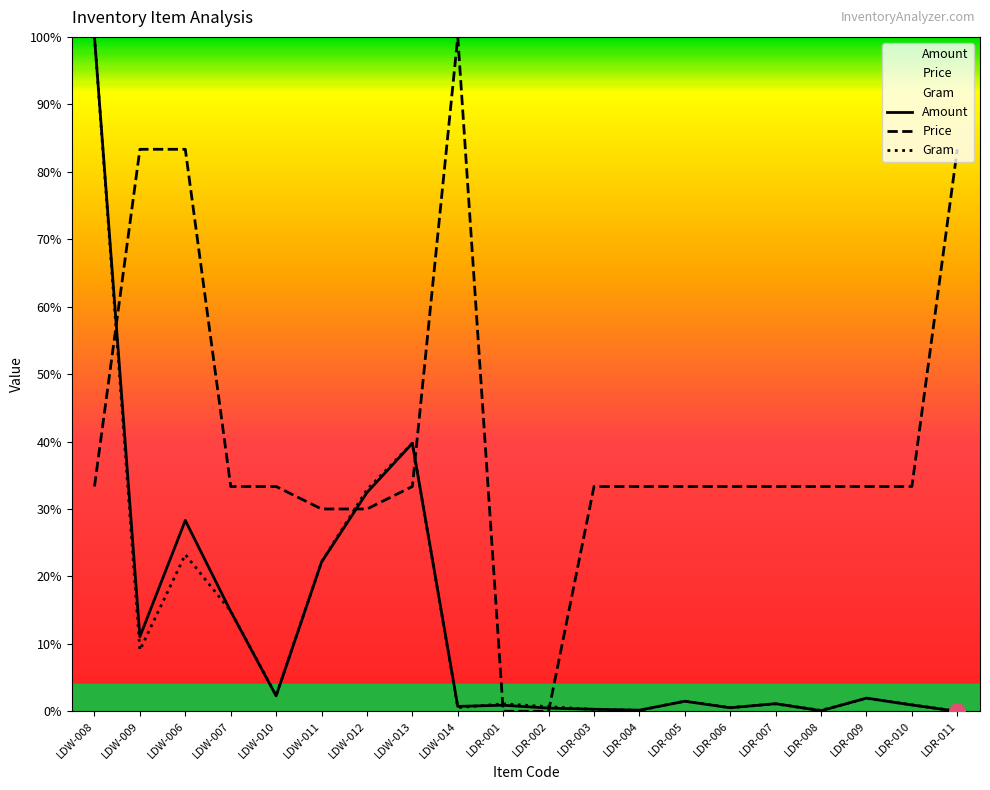

Which series has the largest total across all categories?

Price